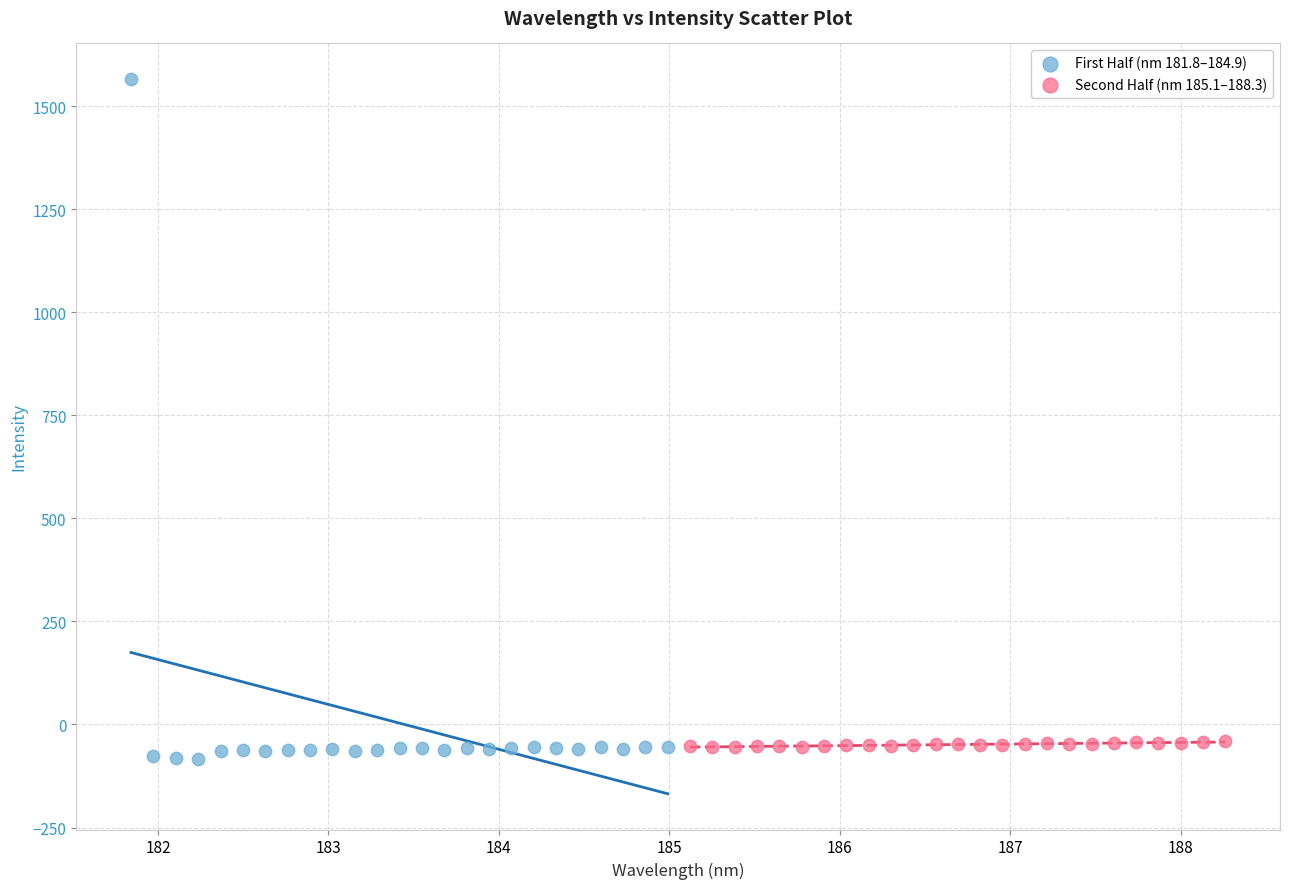

Which series has the widest spread of Y values?

First Half (nm 181.8–184.9)